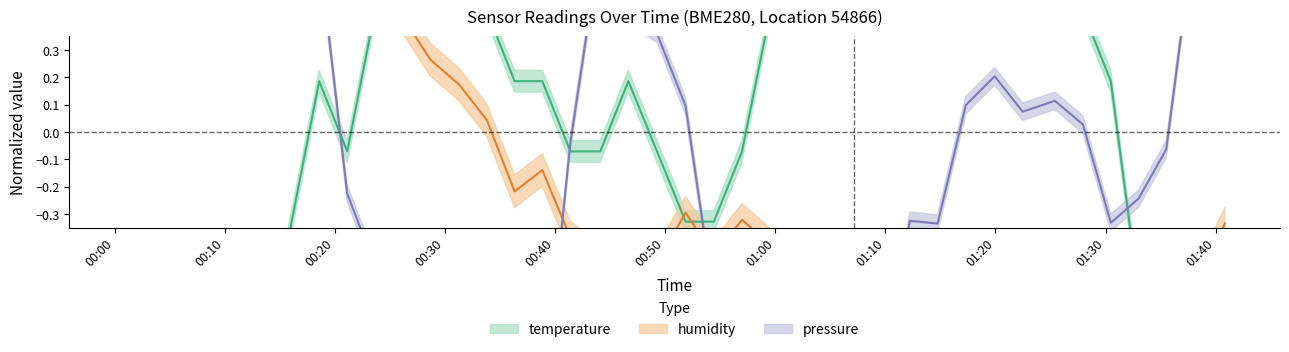

At which label does pressure reach its peak?

2022-08-20T00:11:03